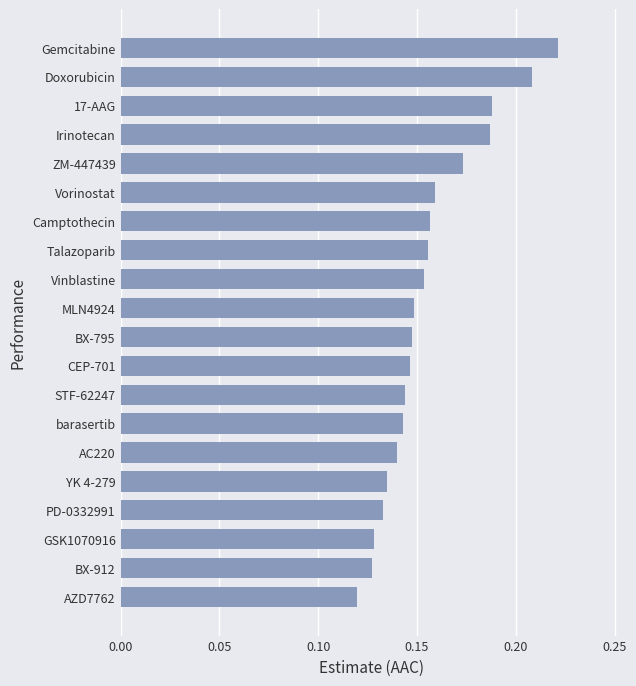

What is the sum of all values?

3.1